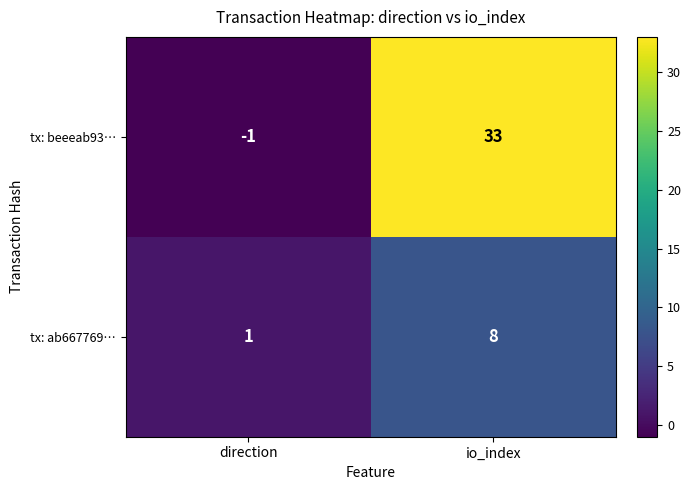

What is the difference between the maximum and minimum values in the tx: ab667769… series?

7